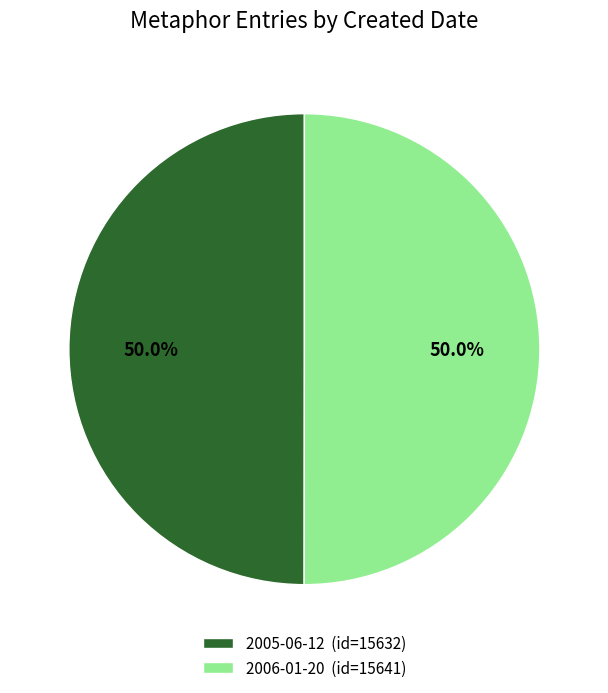

Is it true that 2006-01-20 is 50% of the pie?

True